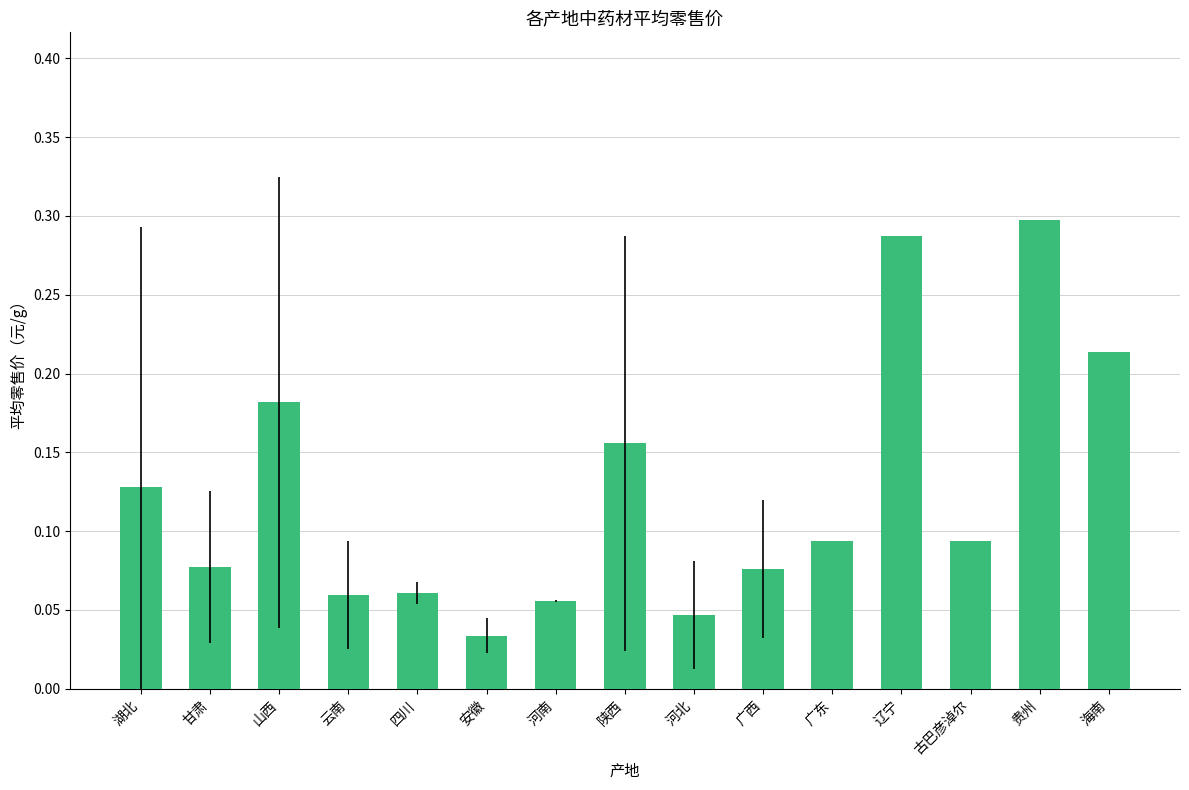

What is the label of the 9th bar from the right?

河南